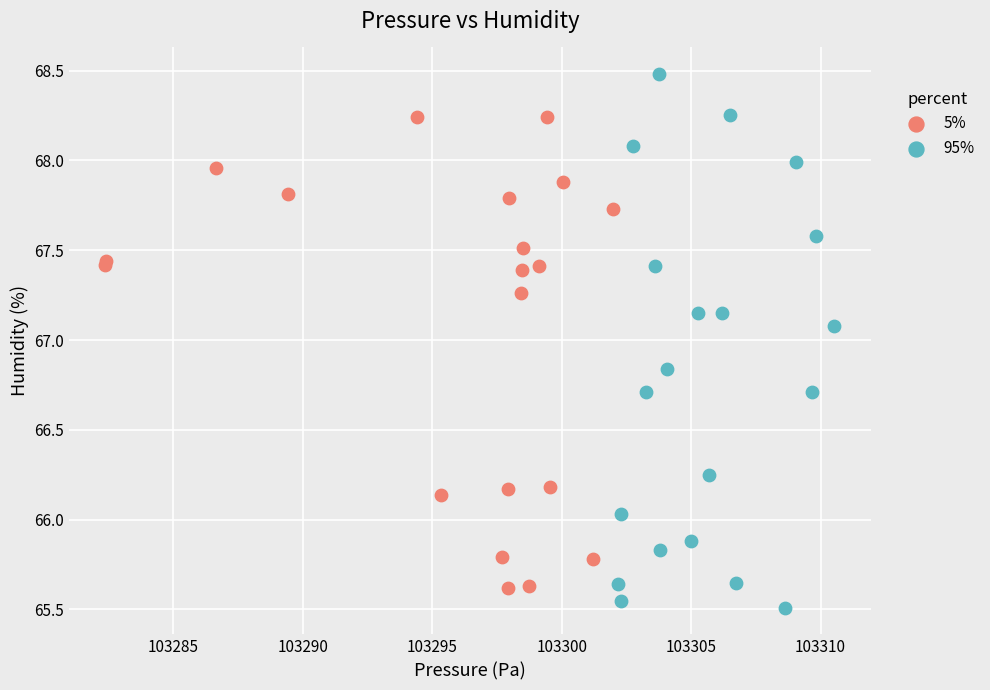

Which series contains the highest Y value?

95%